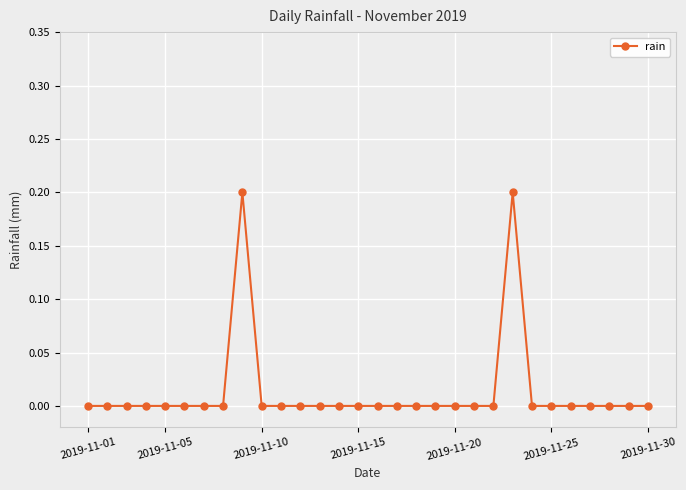

Reading left to right, extract all data points from this chart.

0.0	0.0	0.0	0.0	0.0	0.0	0.0	0.0	0.2	0.0	0.0	0.0	0.0	0.0	0.0	0.0	0.0	0.0	0.0	0.0	0.0	0.0	0.2	0.0	0.0	0.0	0.0	0.0	0.0	0.0